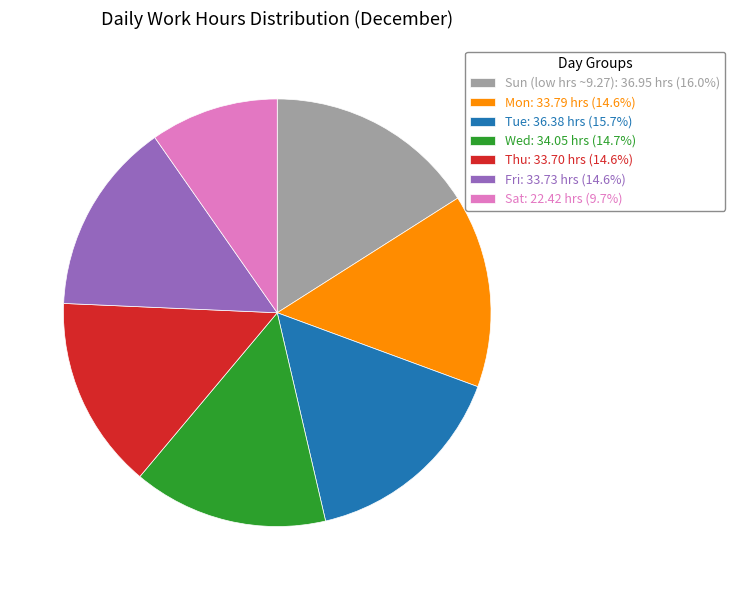

Approximately how many times larger is the value at Tue: 36.38 hrs (15.7%) compared to Mon: 33.79 hrs (14.6%)?

1.1